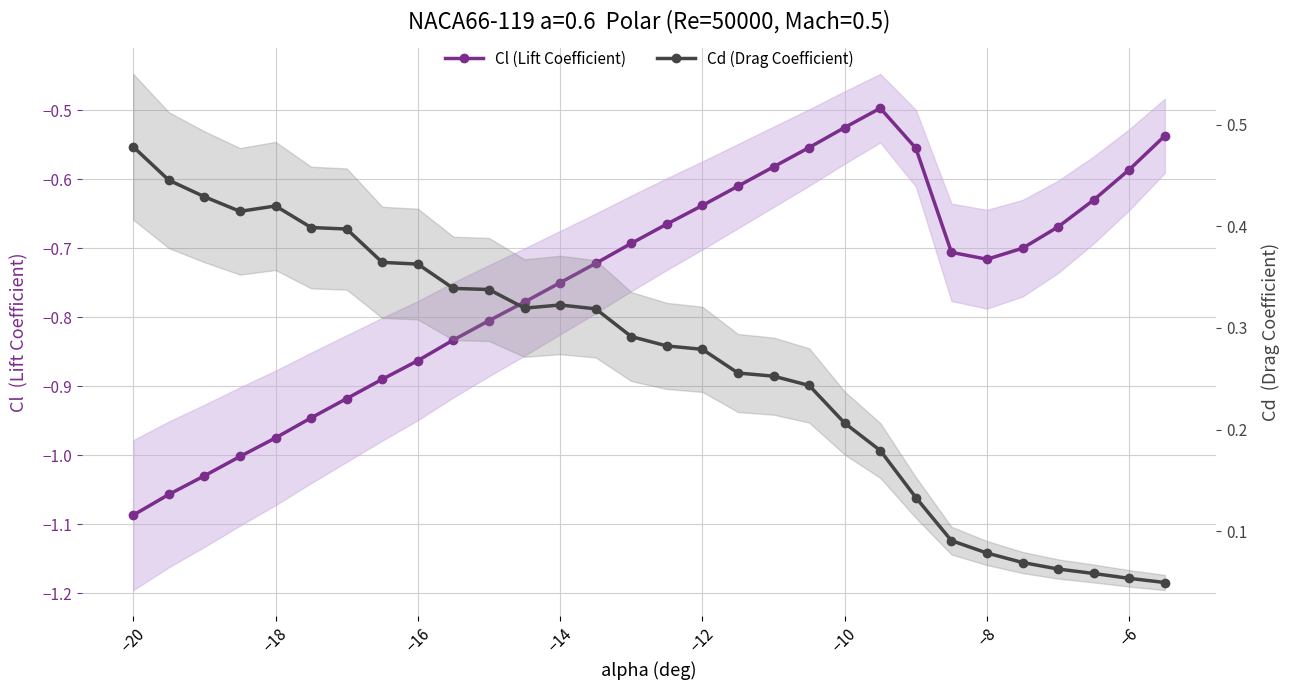

What is the minimum value for Cl (Lift Coefficient)?

-1.1